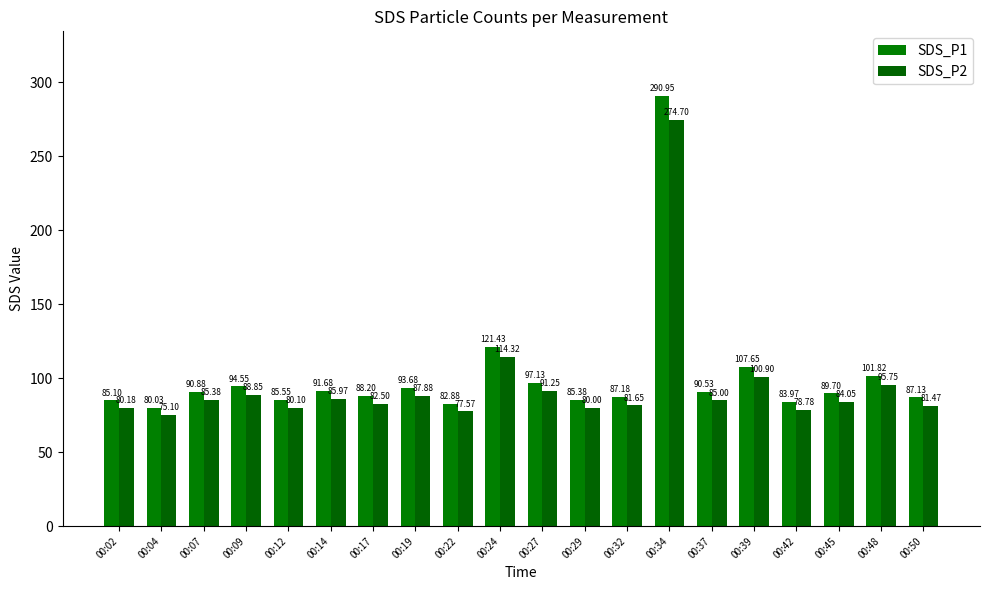

List the labels in order of SDS_P1 value, smallest first.

00:04, 00:22, 00:42, 00:02, 00:29, 00:12, 00:50, 00:32, 00:17, 00:45, 00:37, 00:07, 00:14, 00:19, 00:09, 00:27, 00:48, 00:39, 00:24, 00:34